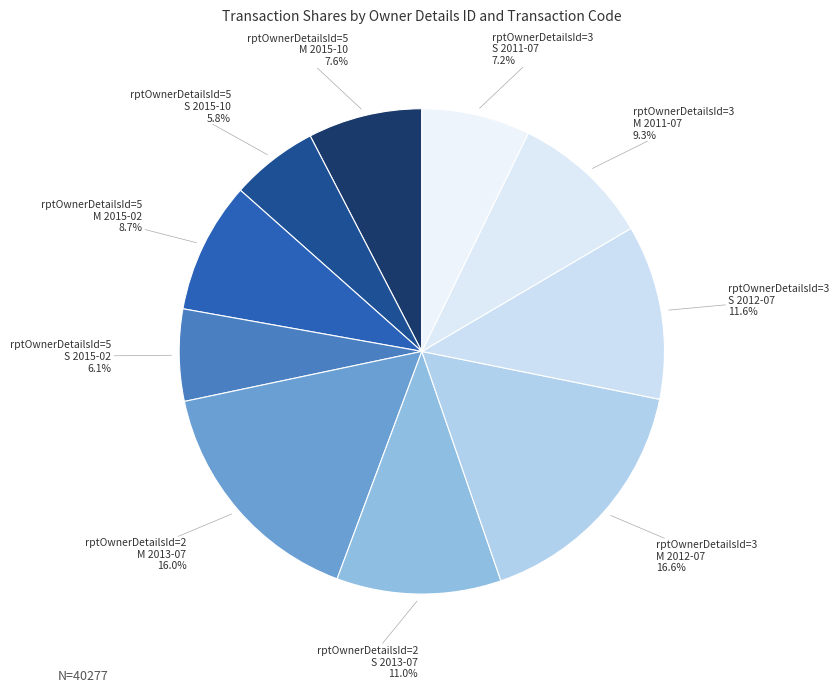

Between rptOwnerDetailsId=2 M 2013-07 and rptOwnerDetailsId=5 S 2015-02, which is larger?

rptOwnerDetailsId=2 M 2013-07